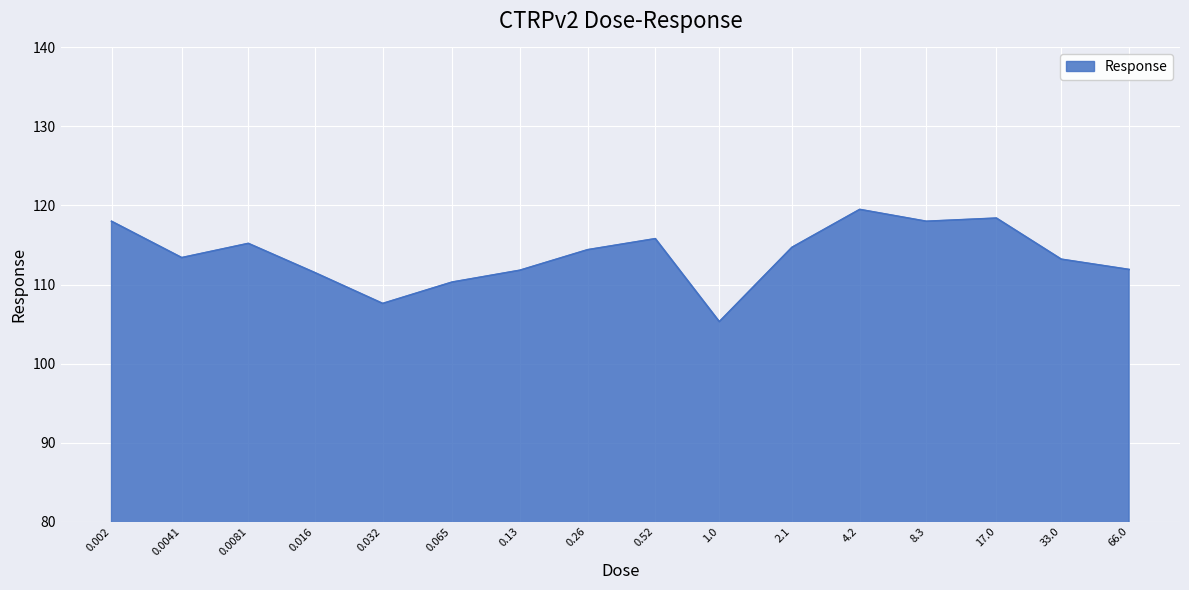

What is the maximum value shown in the chart?

119.5